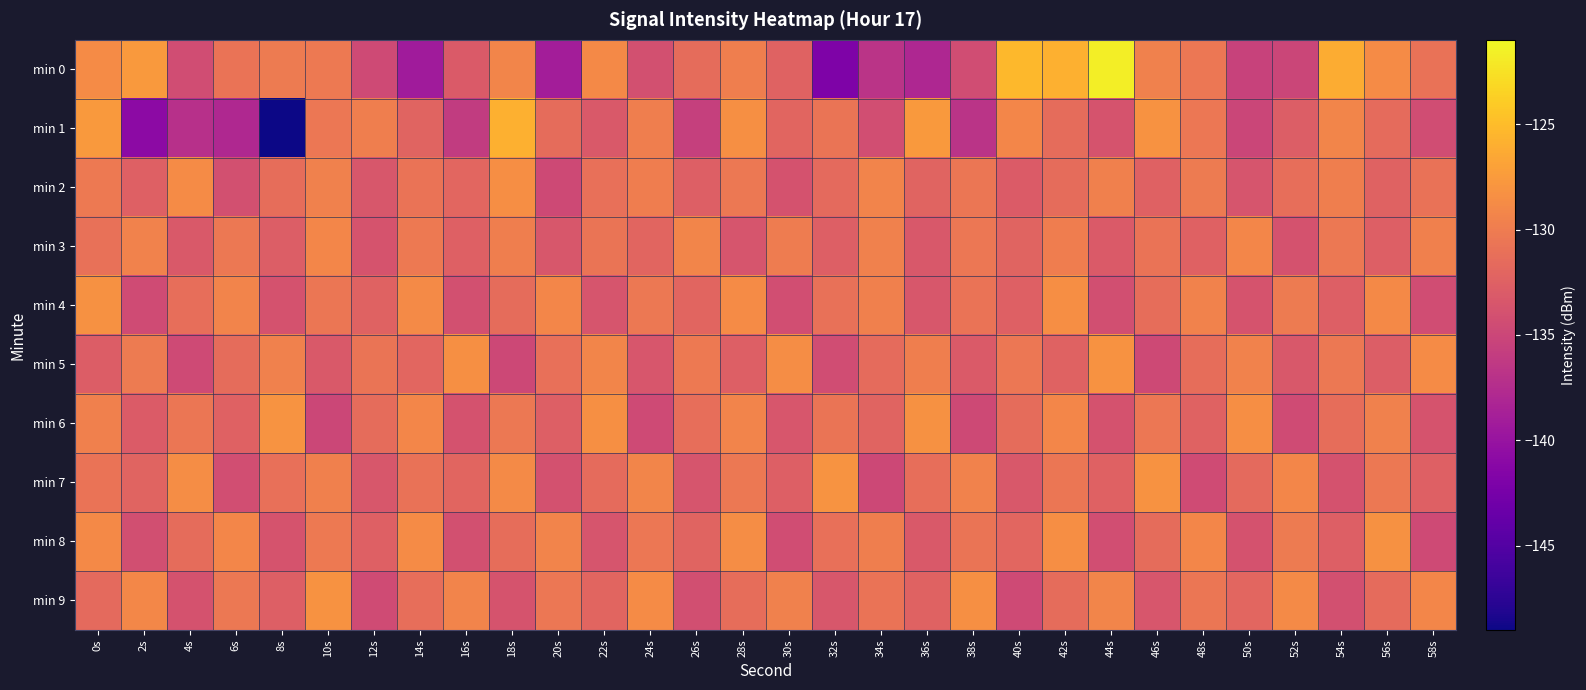

Which has a higher value, 44s or 8s?

44s